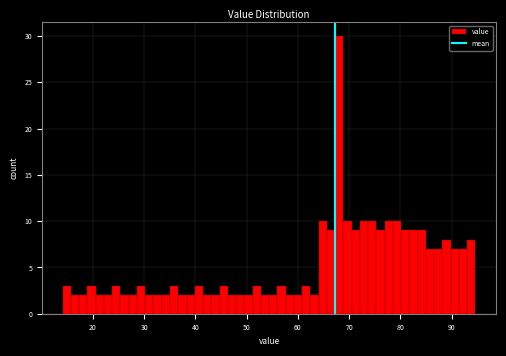

Around what value on the x-axis is the tallest bar? Give the approximate position of its centre, as read against the axis.

68